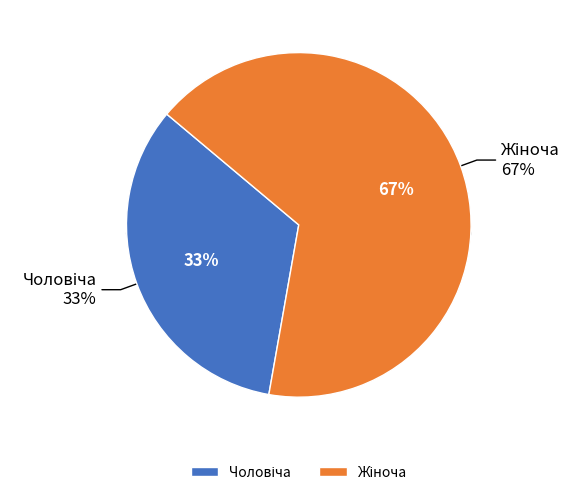

What is the largest slice in the pie chart?

Жіноча